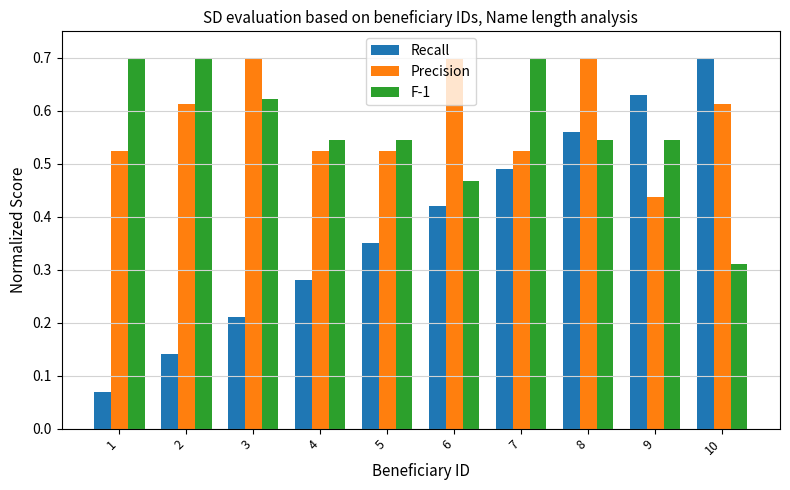

What is the sum of all Recall values?

3.9